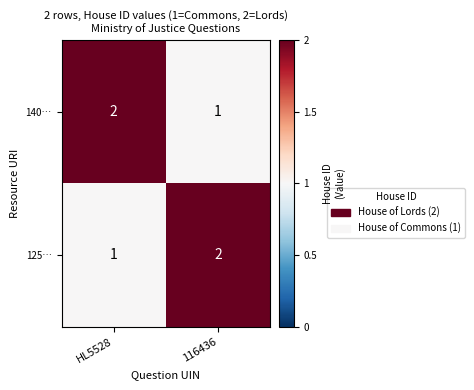

What is the spread (max minus min) of values at HL5528?

1